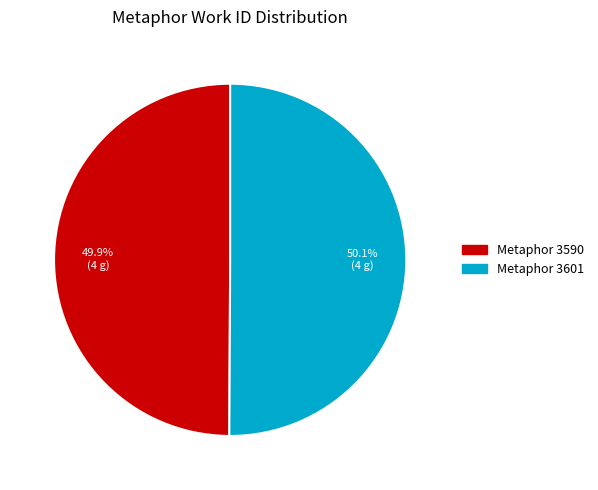

Do Metaphor 3601 and Metaphor 3590 together represent more than half of the pie?

Yes